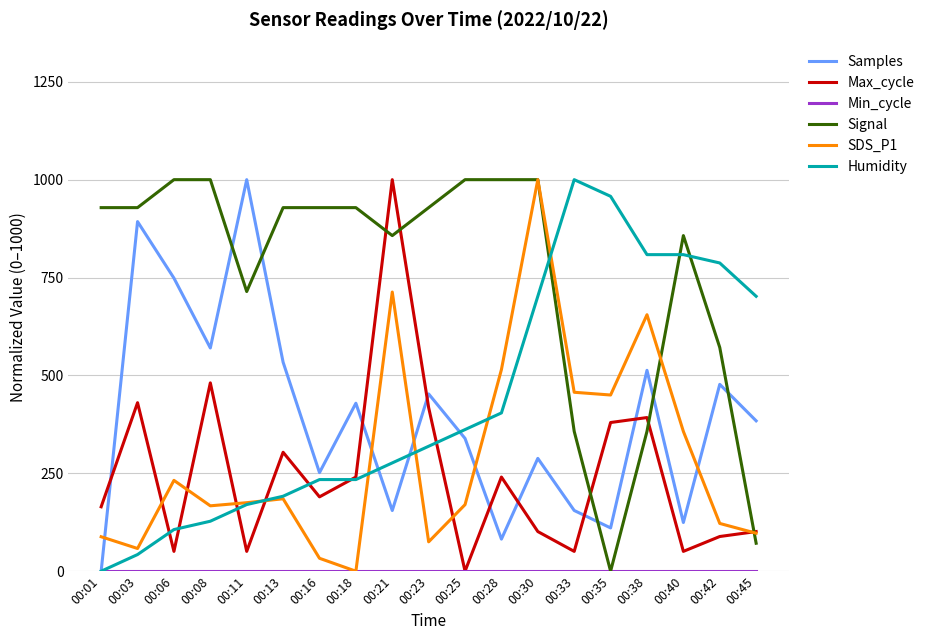

At which label does SDS_P1 reach its minimum?

00:18